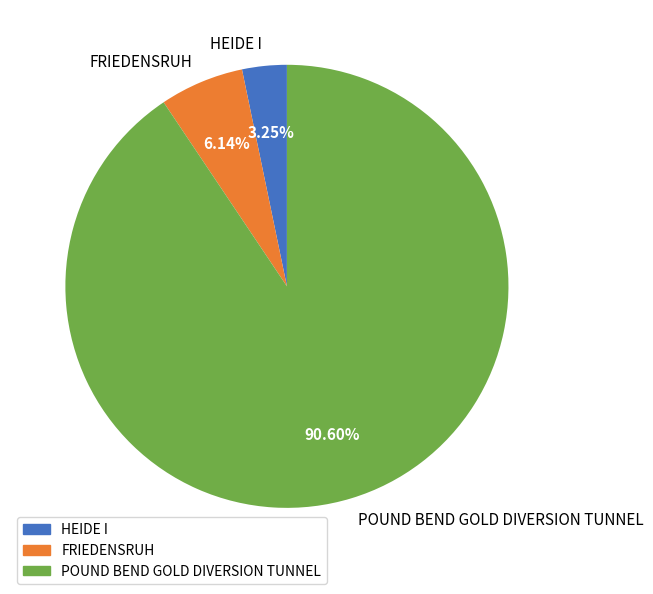

To the nearest percent, what is the average slice percentage?

33%